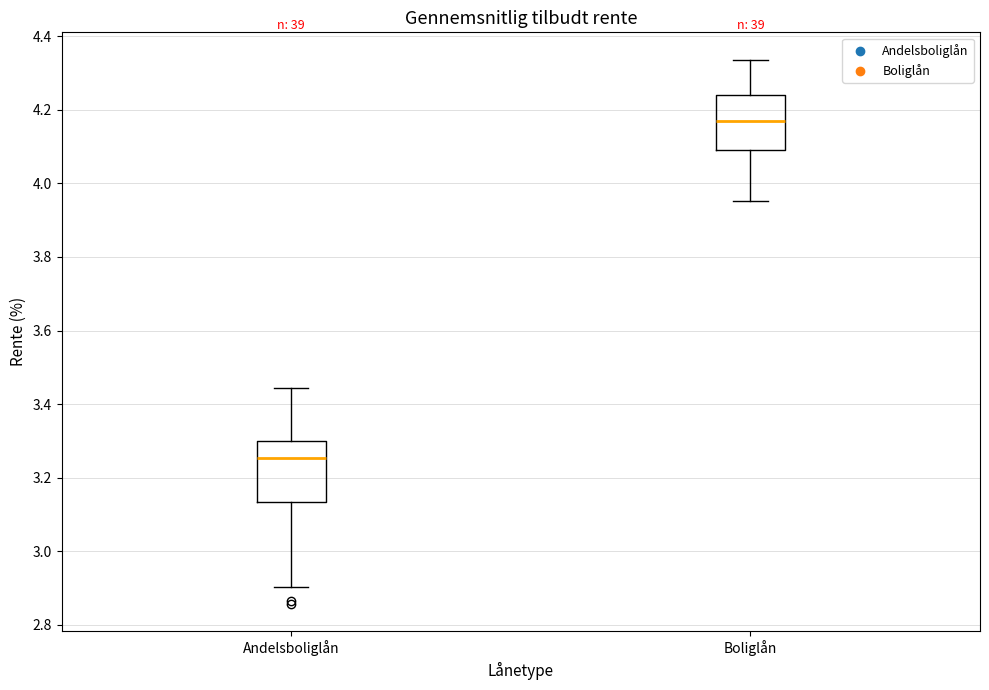

Reading left to right, read every box against the y-axis: the position of its median line, the range the box covers, and the ends of its whiskers. The values are not printed on the chart, so give them approximately, as read against the axis.

Andelsboliglån: median 3.26, box 3.14 to 3.30, whiskers 2.90 to 3.44
Boliglån: median 4.18, box 4.10 to 4.24, whiskers 3.96 to 4.34